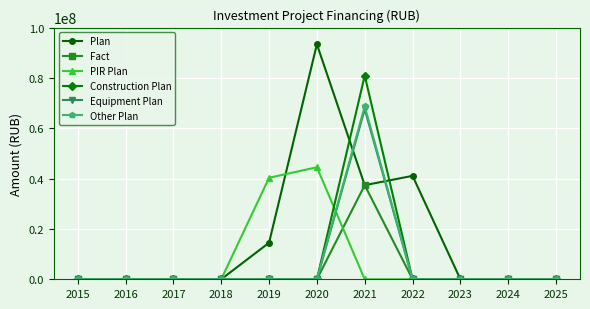

How many lines are shown in the chart?

6